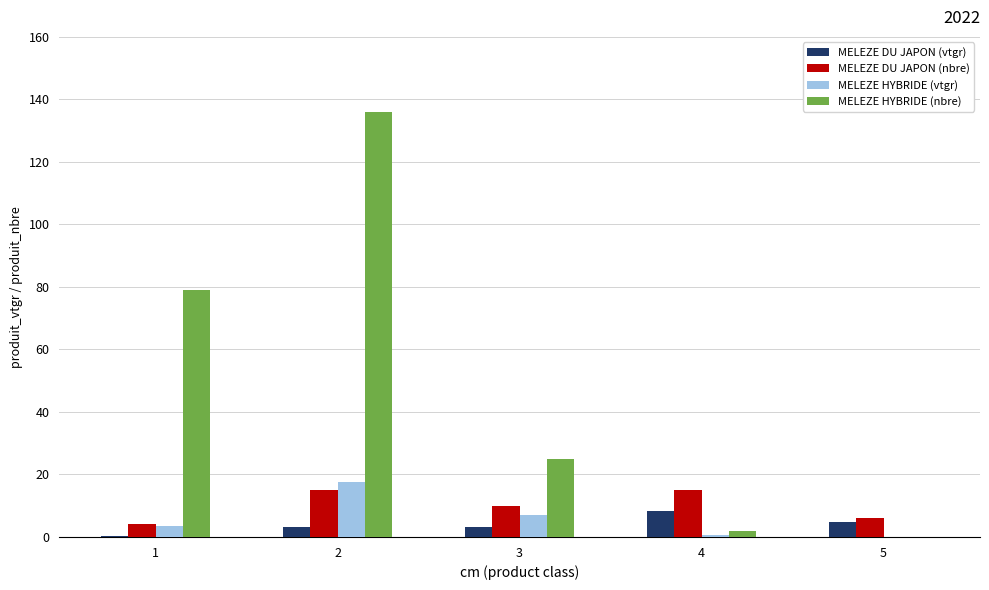

The value of MELEZE HYBRIDE (nbre) at 3 is 25.0. True or false?

True